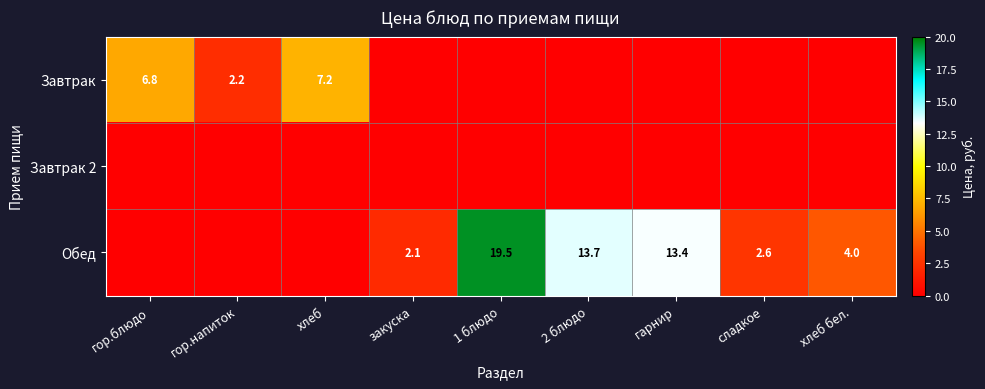

At how many categories does at least one series exceed 12?

3